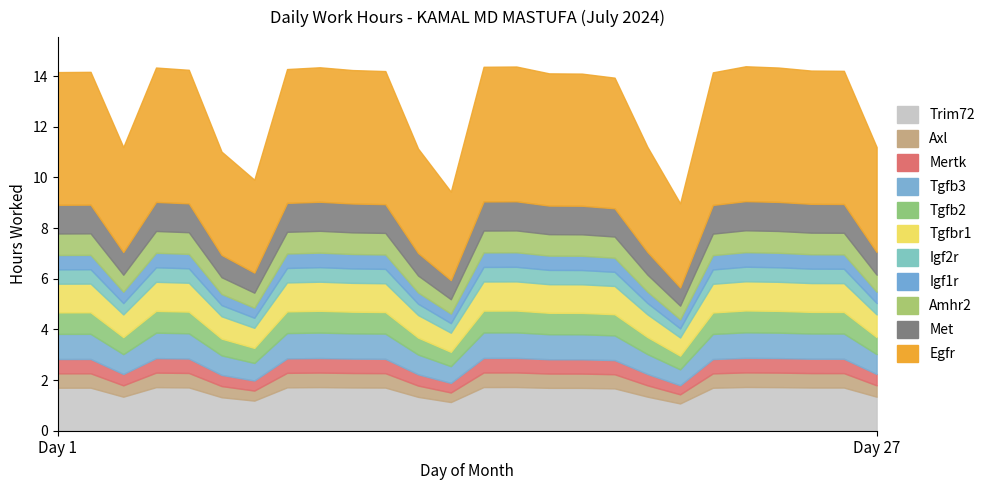

How many data points are above 14?

17